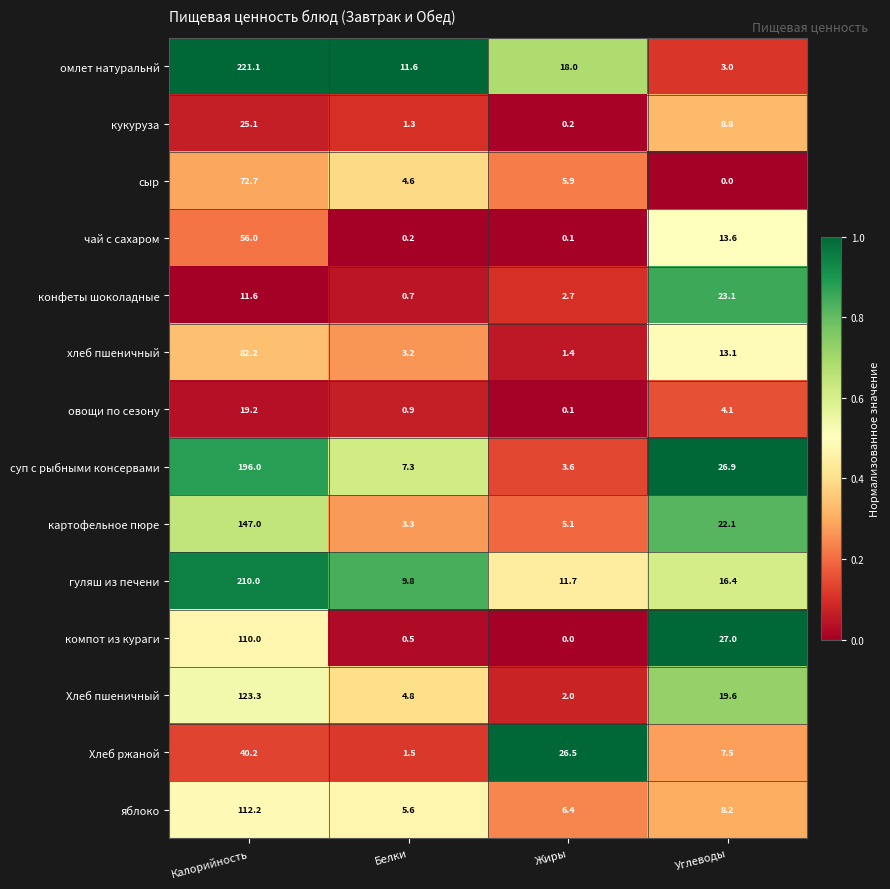

Which series has the largest total across all categories?

омлет натуральнй